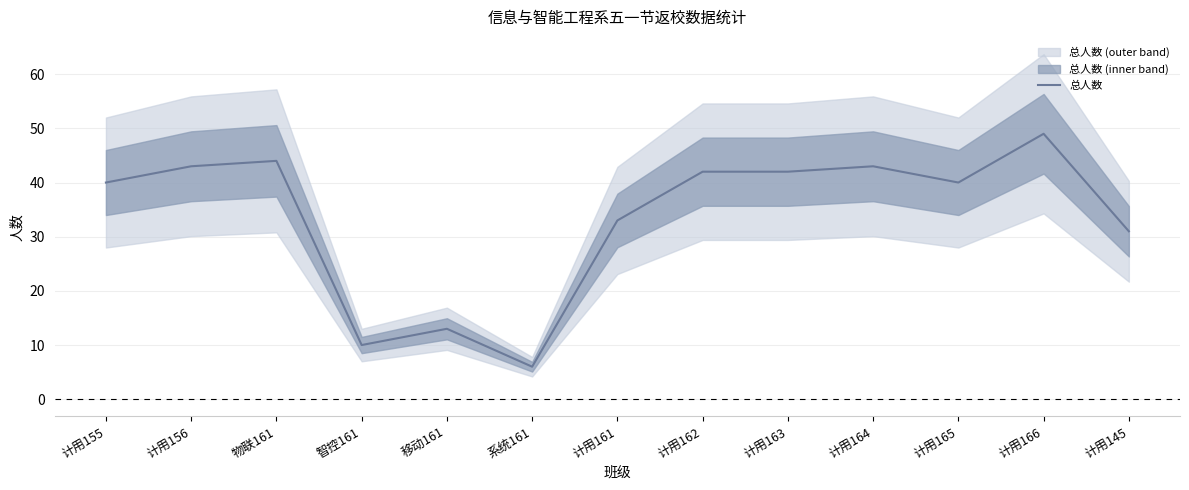

What is the change in value from 移动161 to 计用161?

+20